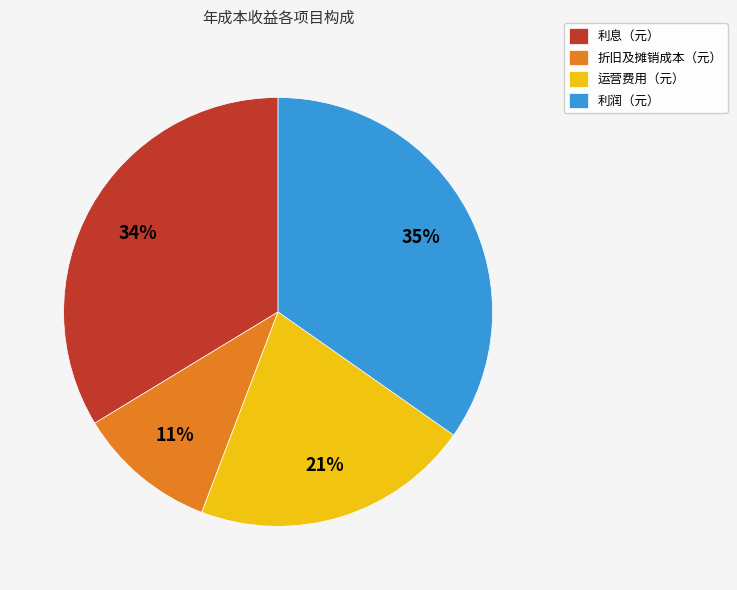

How many segments does this pie chart have?

4